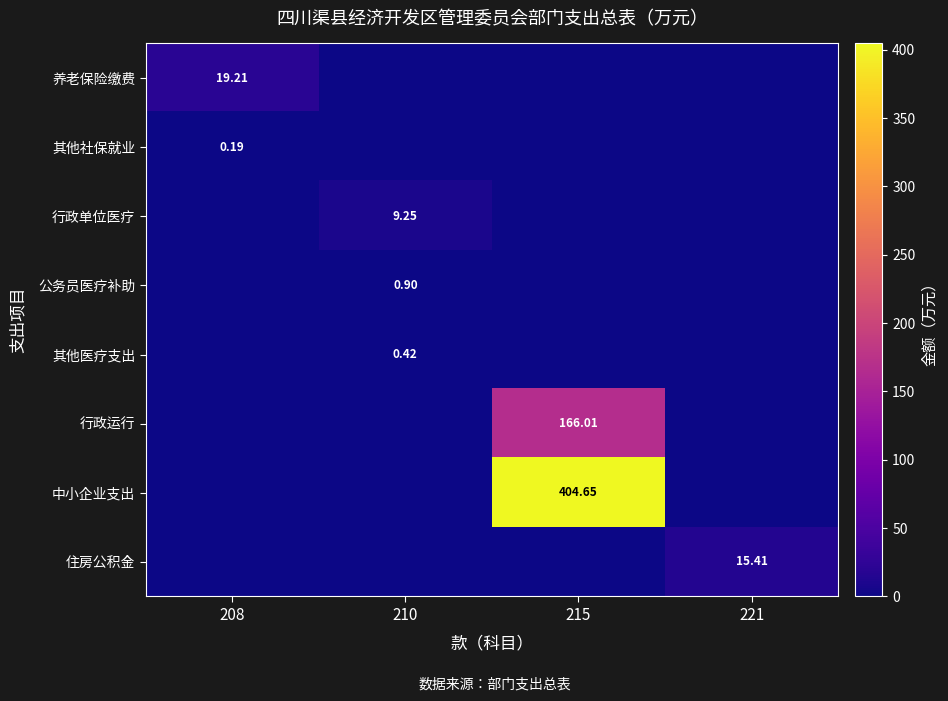

The value of 行政单位医疗 at 210 is 4.3. True or false?

False